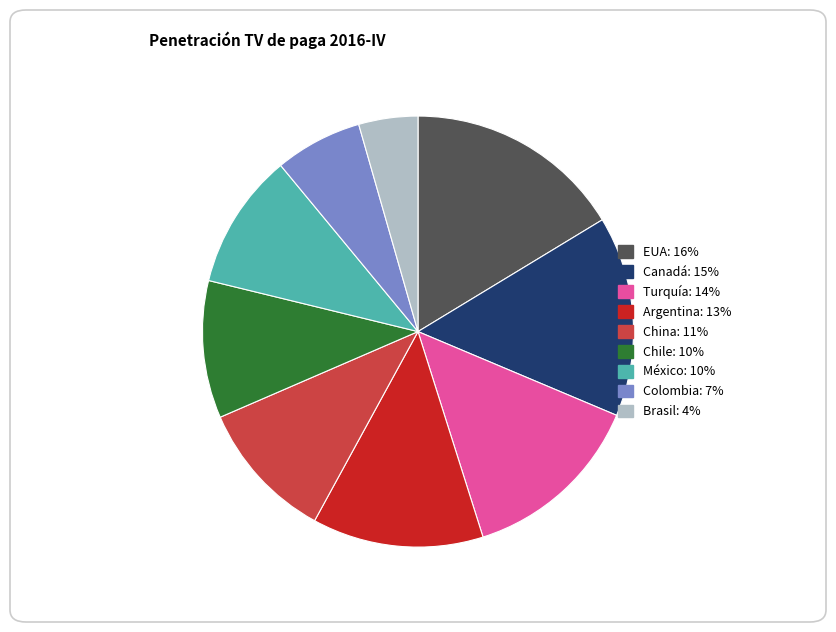

True or false: Turquía accounts for 21% of the total.

False